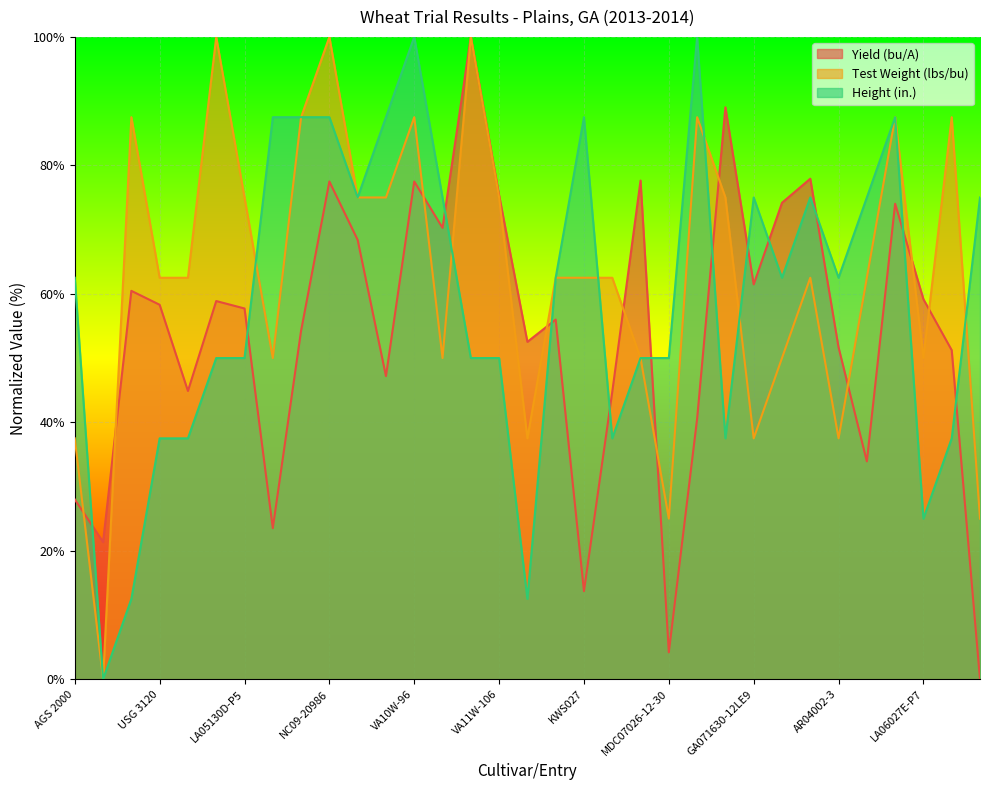

At which label does Yield (bu/A) first exceed 57?

Jamestown